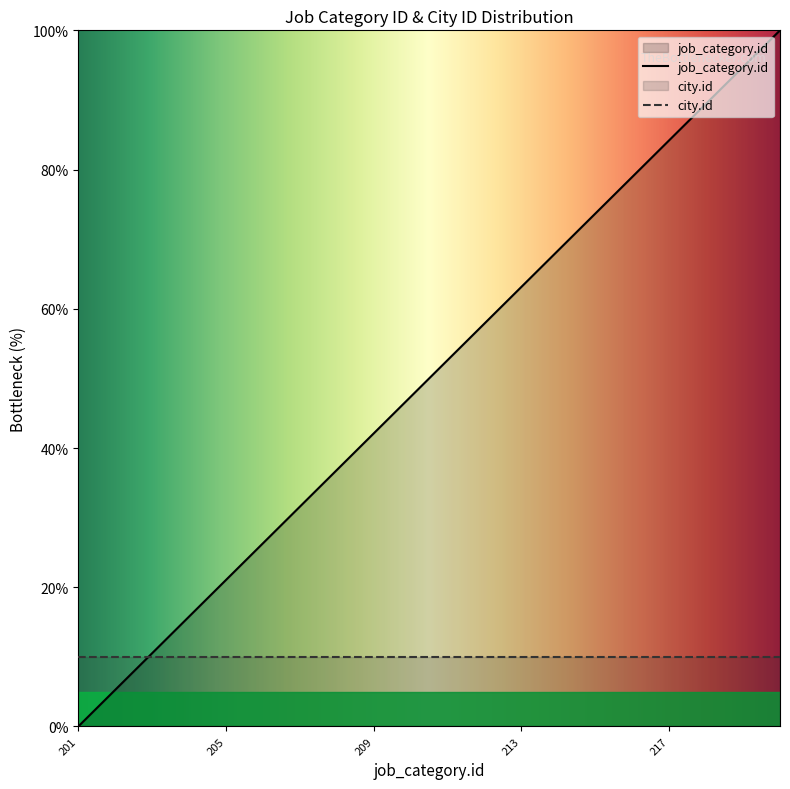

List the labels in order of value, smallest first.

201, 202, 203, 204, 205, 206, 207, 208, 209, 210, 211, 212, 213, 214, 215, 216, 217, 218, 219, 220